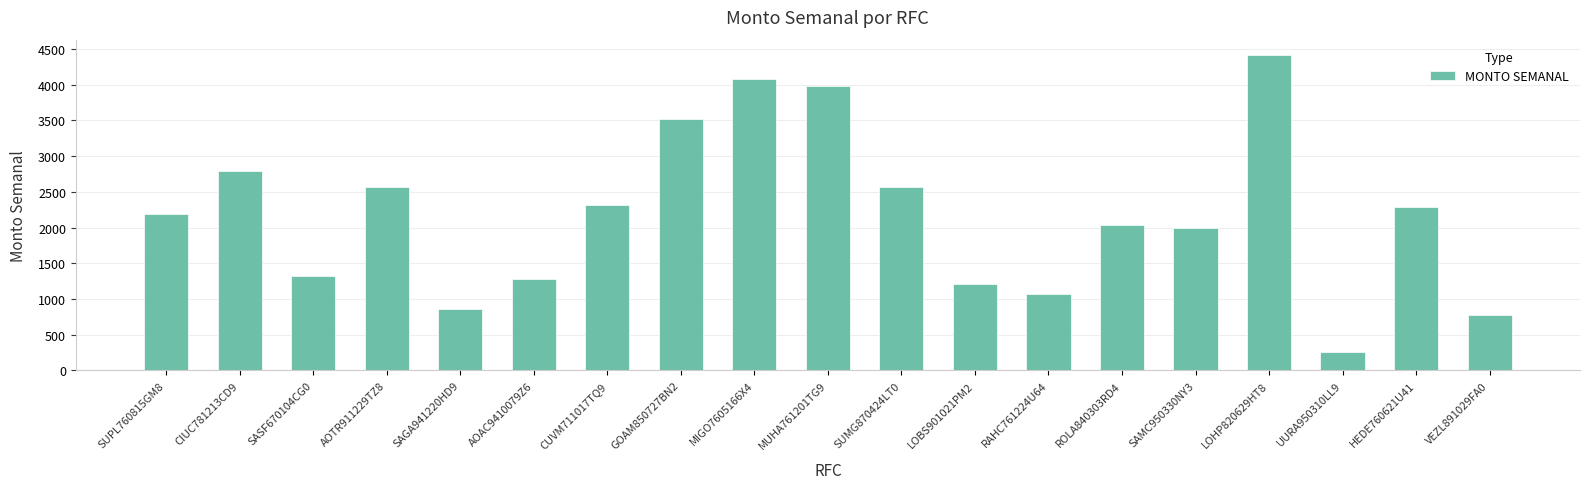

Which category has the lowest value across all series?

UURA950310LL9